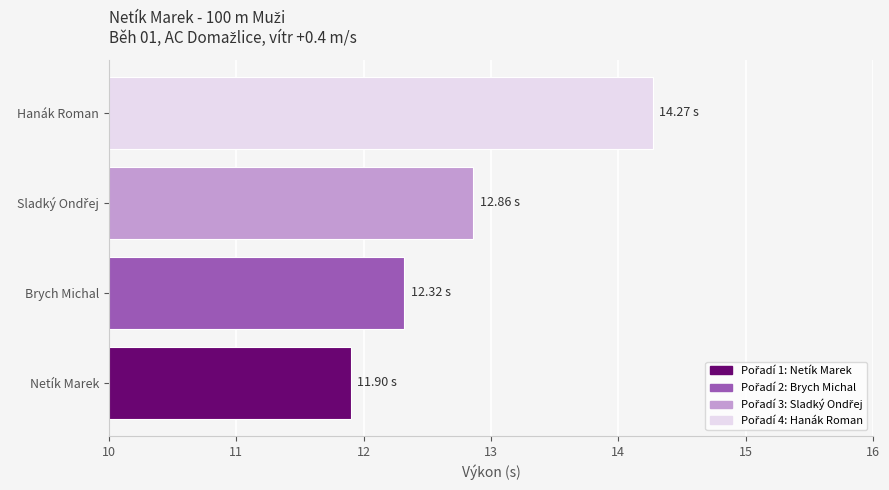

Approximately how many times larger is the value at Hanák Roman compared to Netík Marek?

1.2